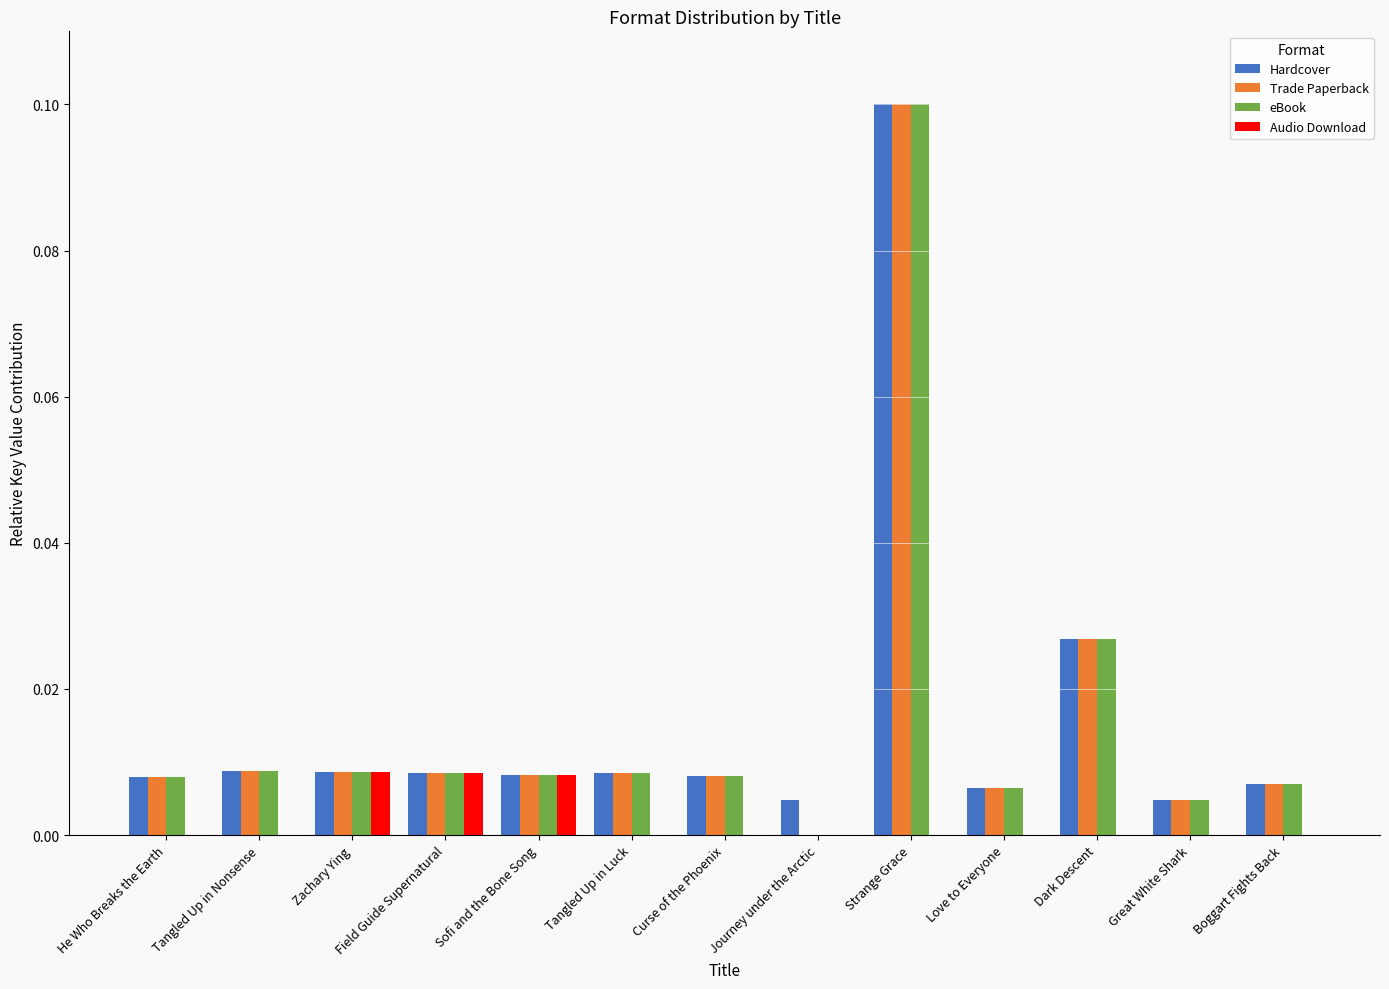

What are all the series names shown in the legend?

Hardcover, Trade Paperback, eBook, Audio Download